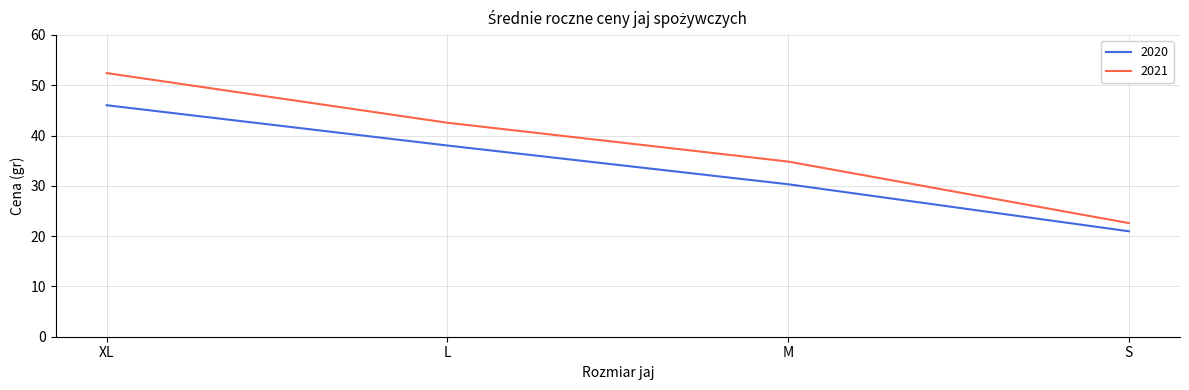

The value of 2021 at L is 16.7. True or false?

False